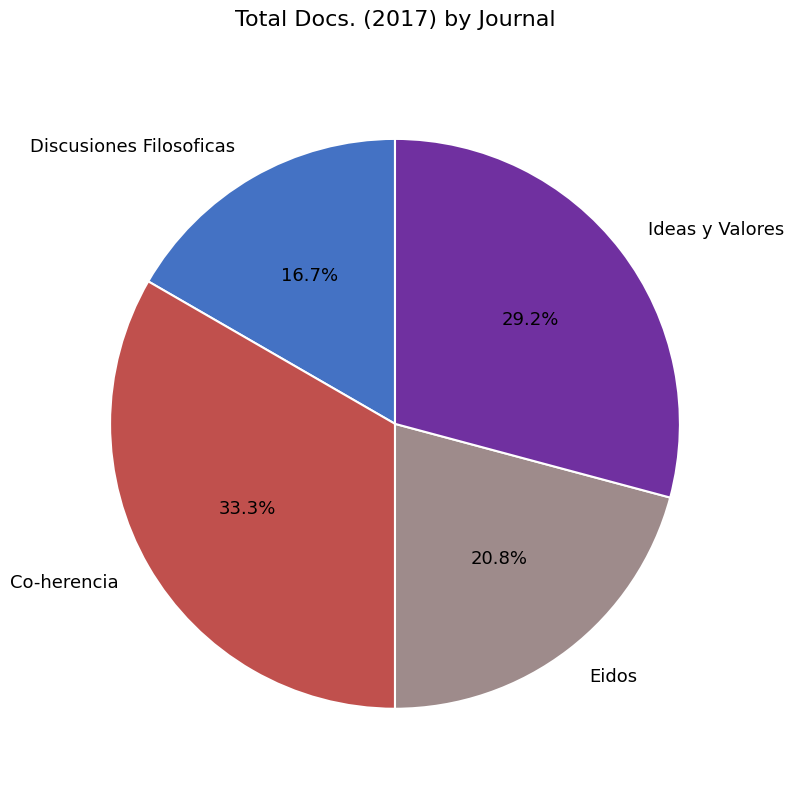

Does Co-herencia account for over 50% of the chart?

No